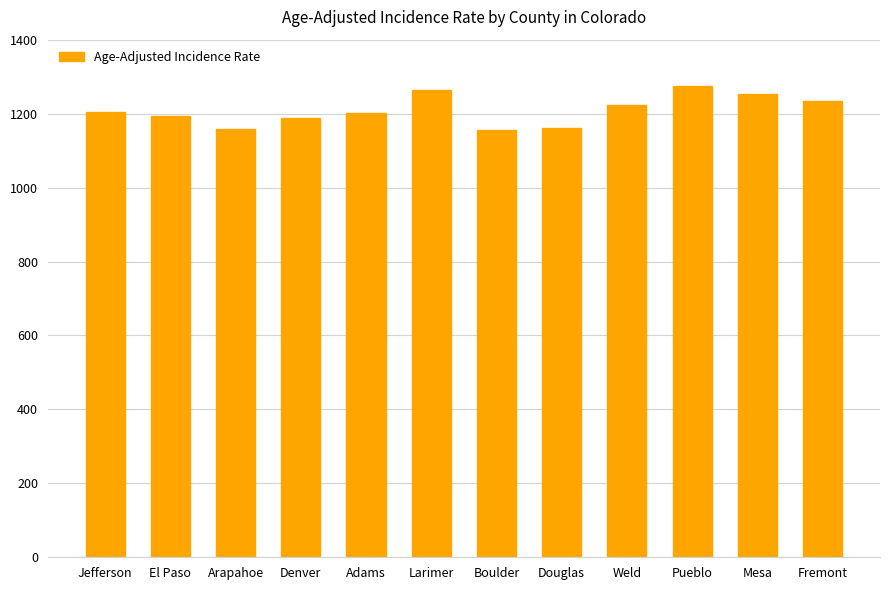

What is the greatest value displayed?

1275.4